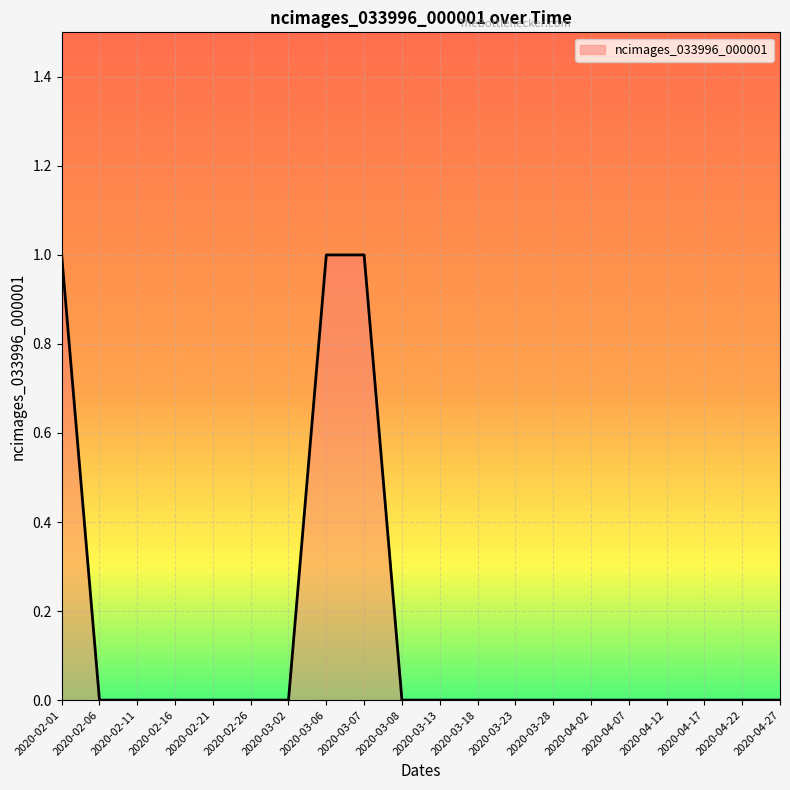

Reading left to right, what are all the values shown in this chart?

2020-02-01=1	2020-02-06=0	2020-02-11=0	2020-02-16=0	2020-02-21=0	2020-02-26=0	2020-03-02=0	2020-03-06=1	2020-03-07=1	2020-03-08=0	2020-03-13=0	2020-03-18=0	2020-03-23=0	2020-03-28=0	2020-04-02=0	2020-04-07=0	2020-04-12=0	2020-04-17=0	2020-04-22=0	2020-04-27=0